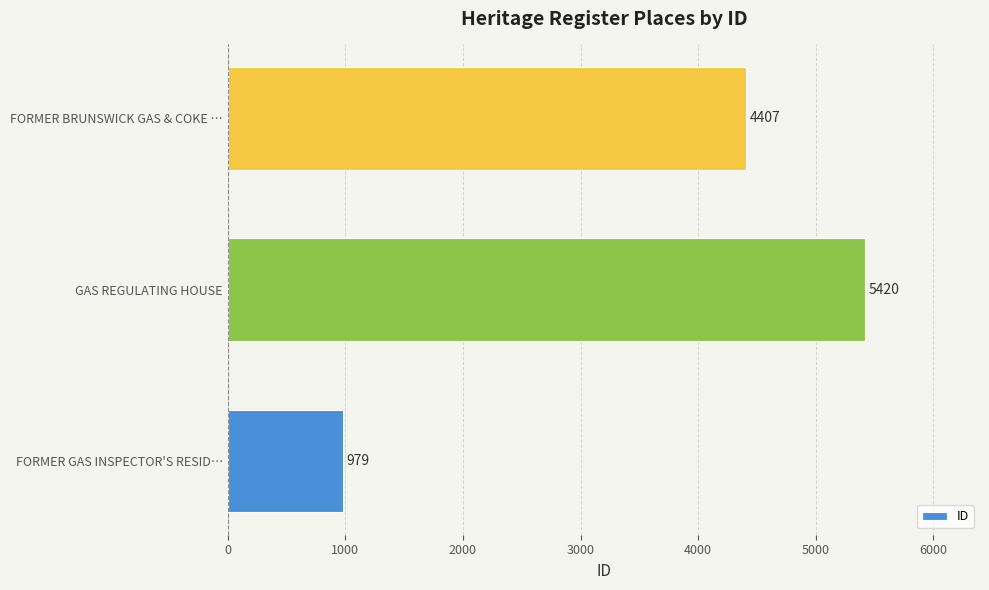

How many values are between 979 and 5420?

3